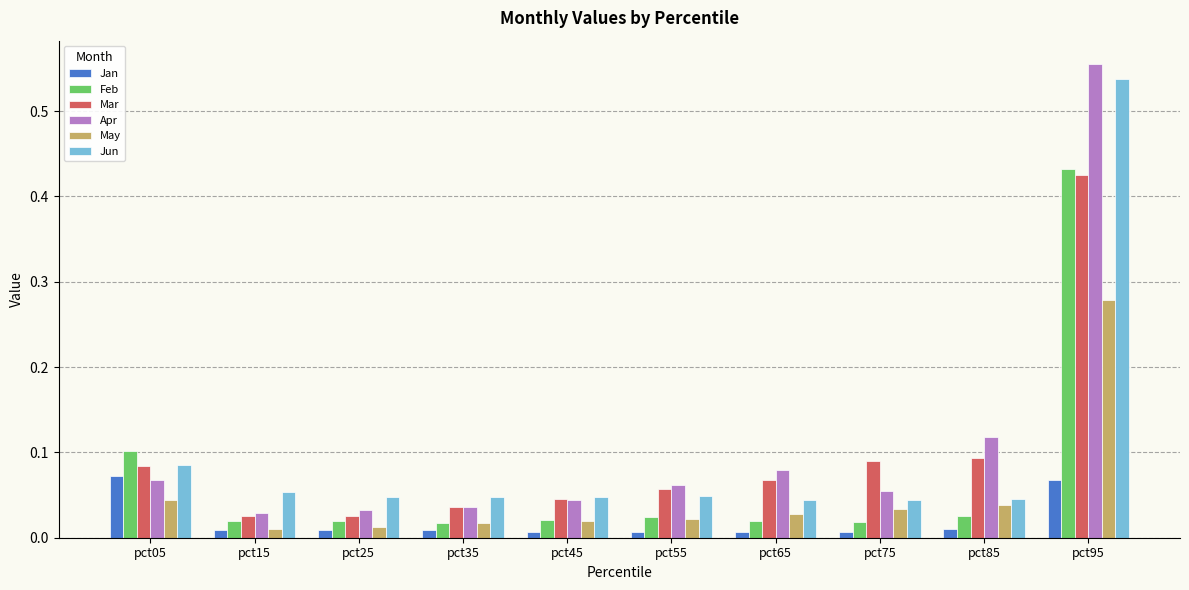

Which series has the widest spread of values?

Apr